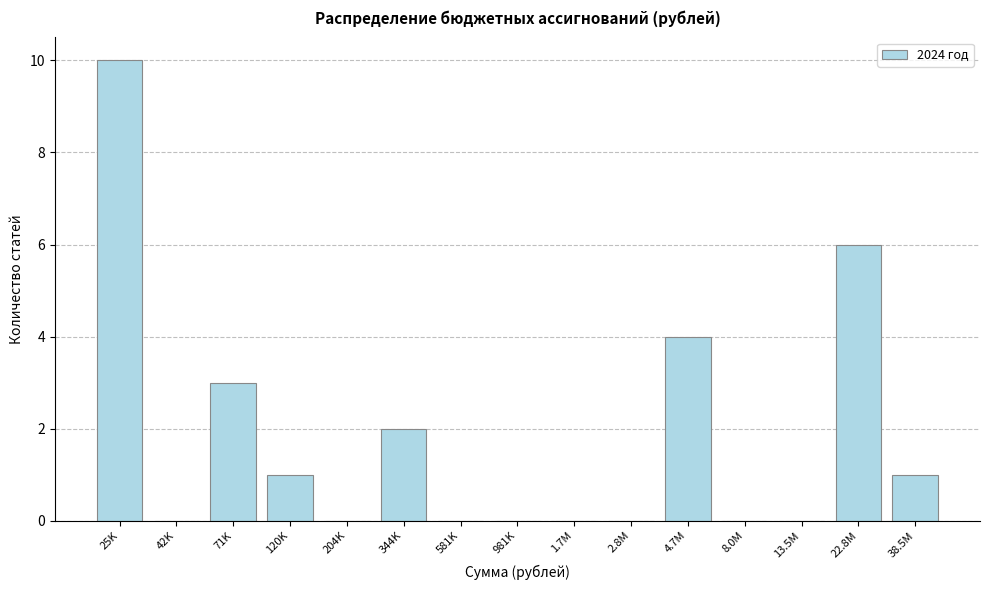

Reading right to left, what are all the values shown in this chart?

38.5M=1	22.8M=6	13.5M=0	8.0M=0	4.7M=4	2.8M=0	1.7M=0	981K=0	581K=0	344K=2	204K=0	120K=1	71K=3	42K=0	25K=10